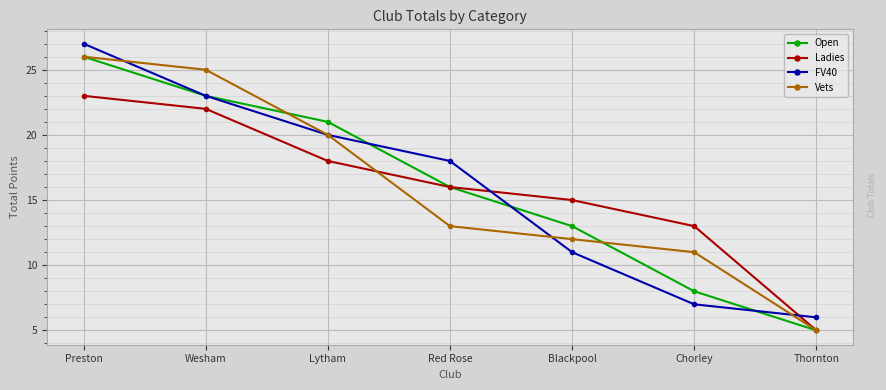

True or false: Ladies and FV40 intersect in this chart.

True